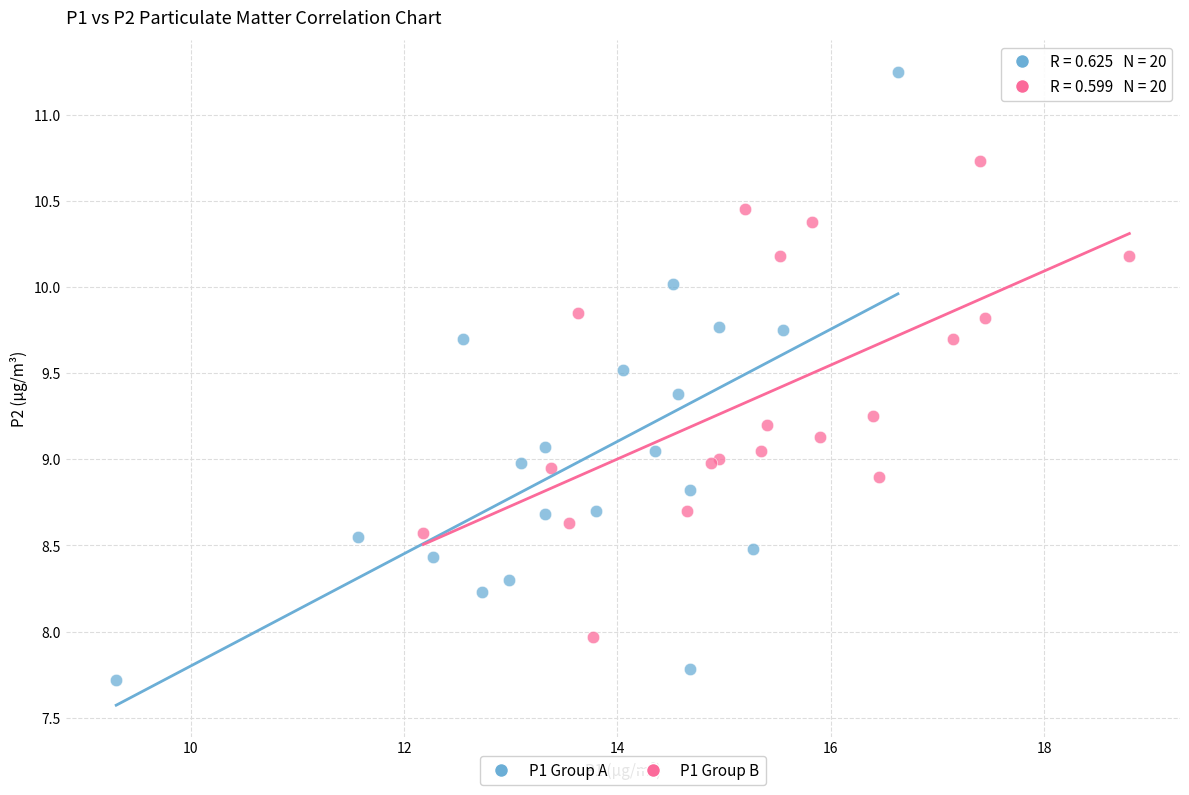

Which series reaches the maximum Y coordinate?

P1 Group A